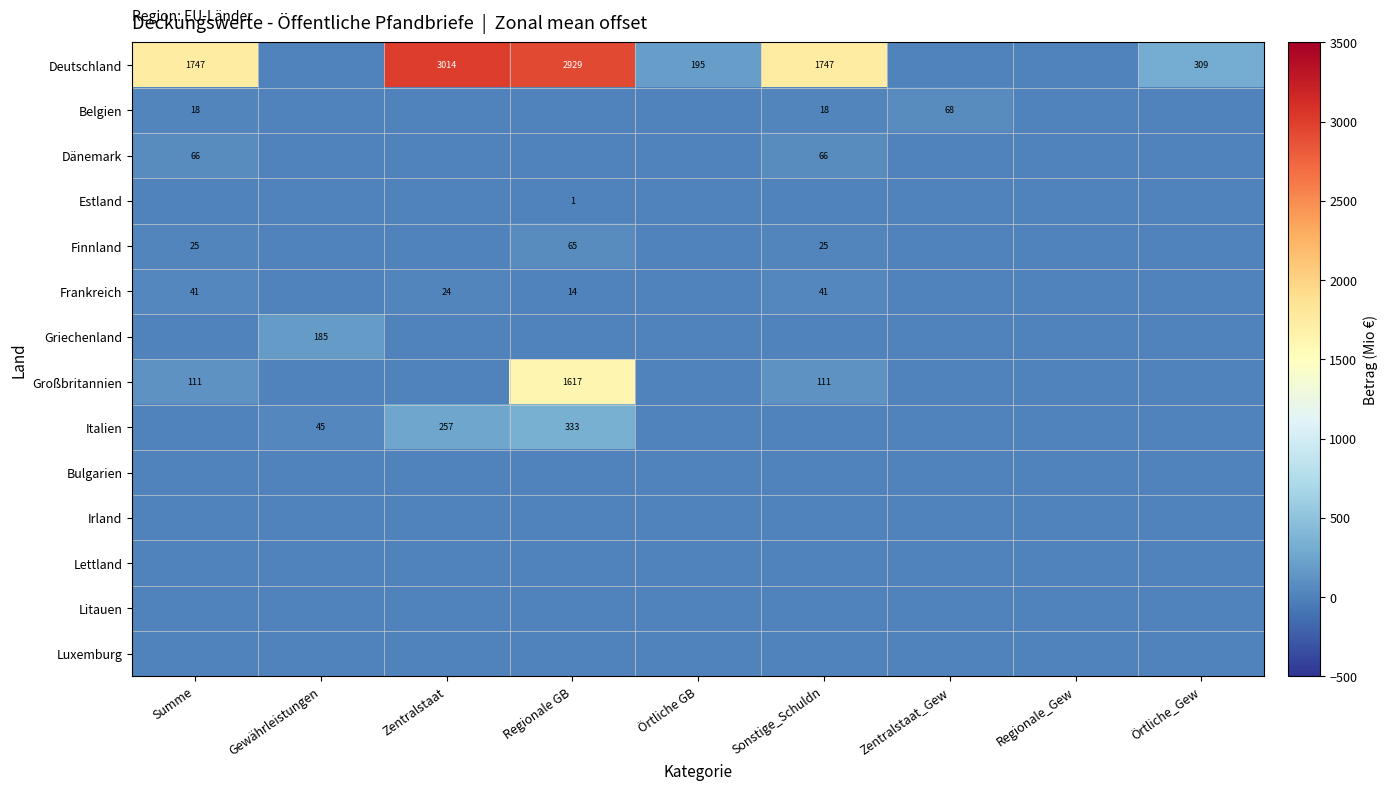

Read the Großbritannien value at Regionale GB.

1617.3